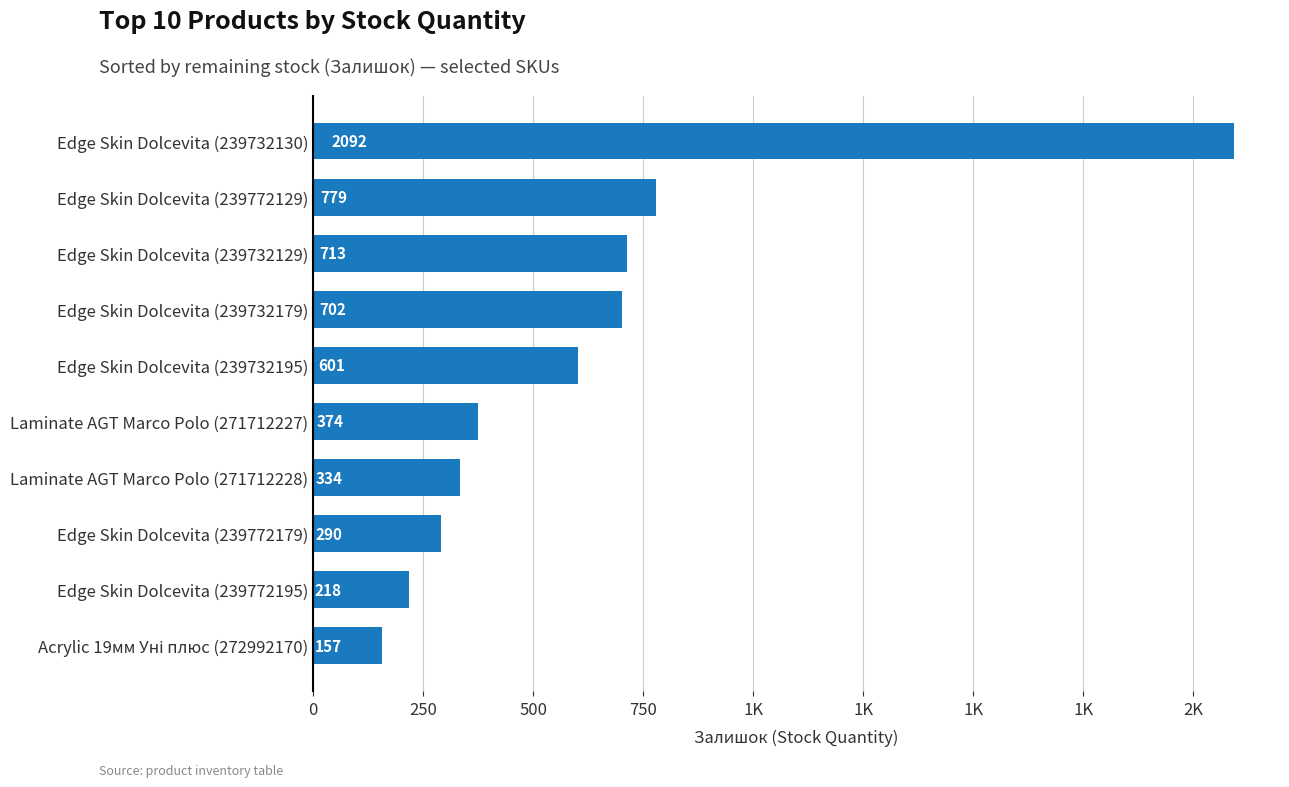

Does the chart contain any negative values?

No